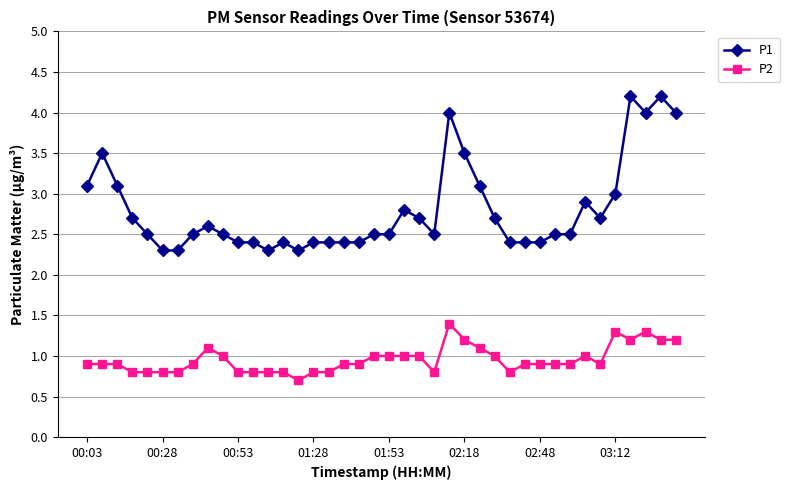

Which series has the largest total across all categories?

P1